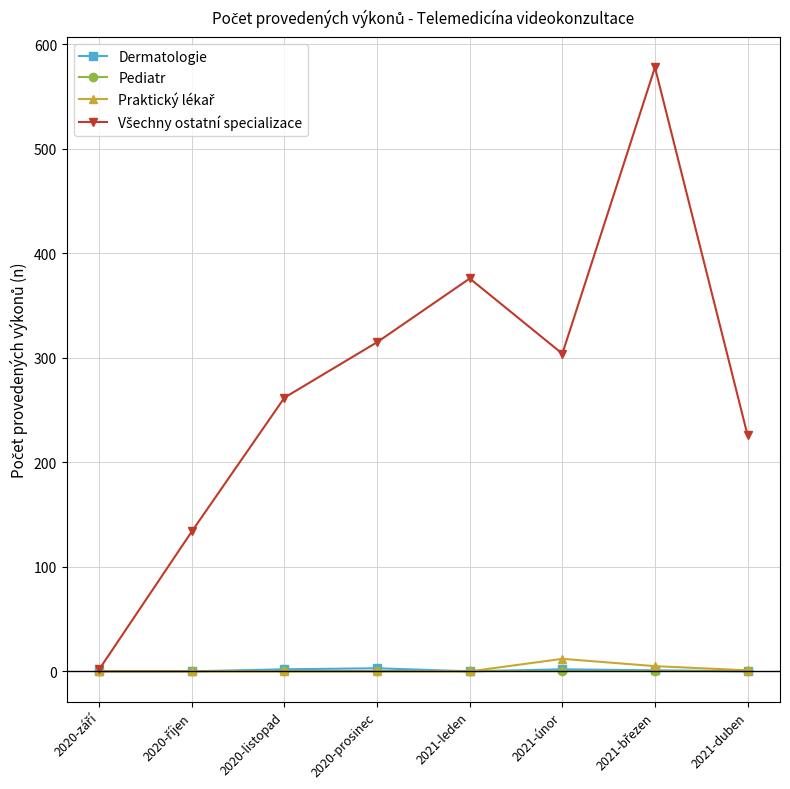

How many lines are shown in the chart?

4